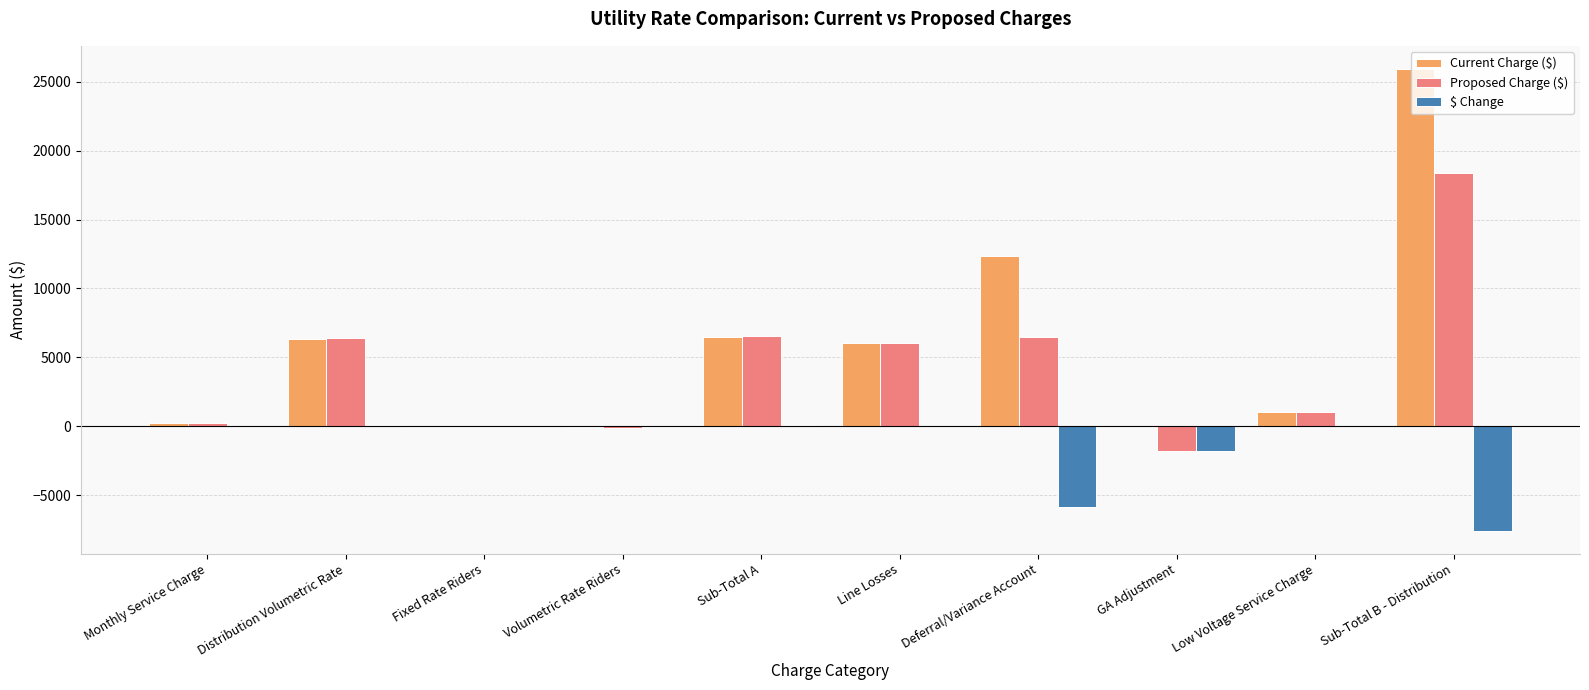

What are all the series names shown in the legend?

Current Charge ($), Proposed Charge ($), $ Change